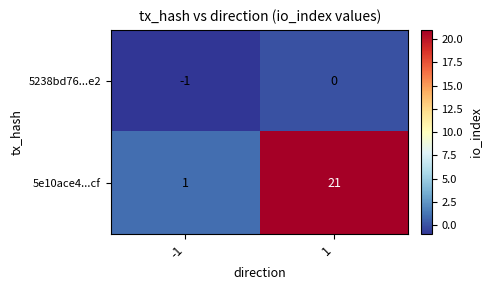

Rank the series by their maximum value, from lowest to highest.

5238bd76...e2, 5e10ace4...cf